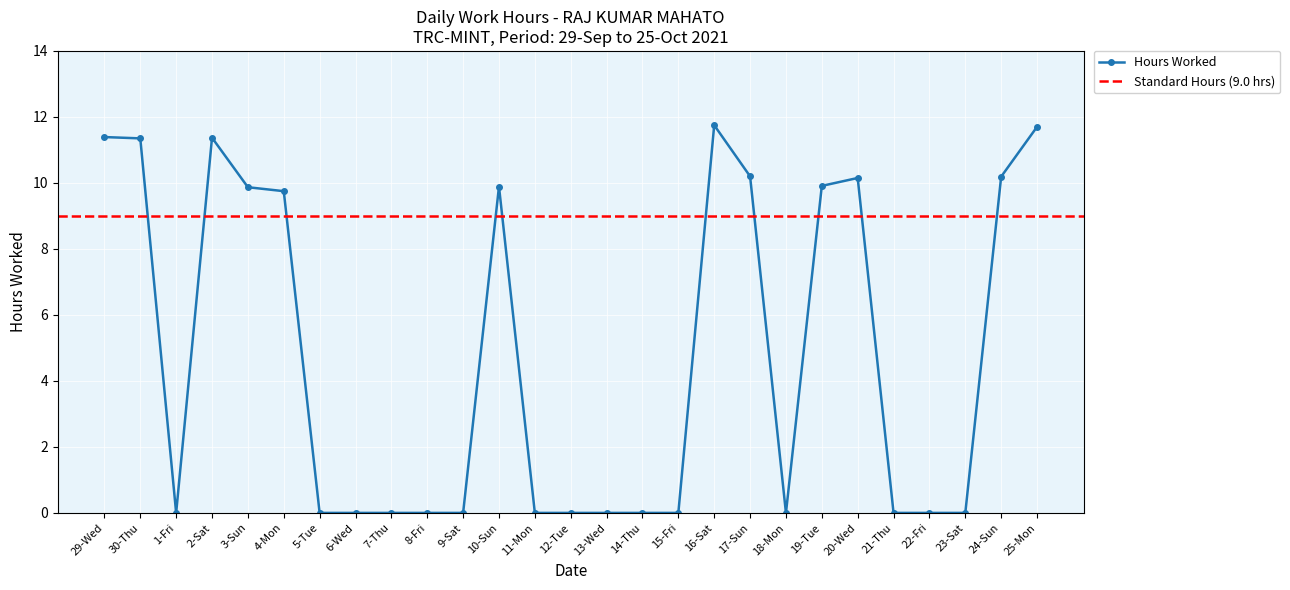

What is the label of the 13th point from the left?

11-Mon